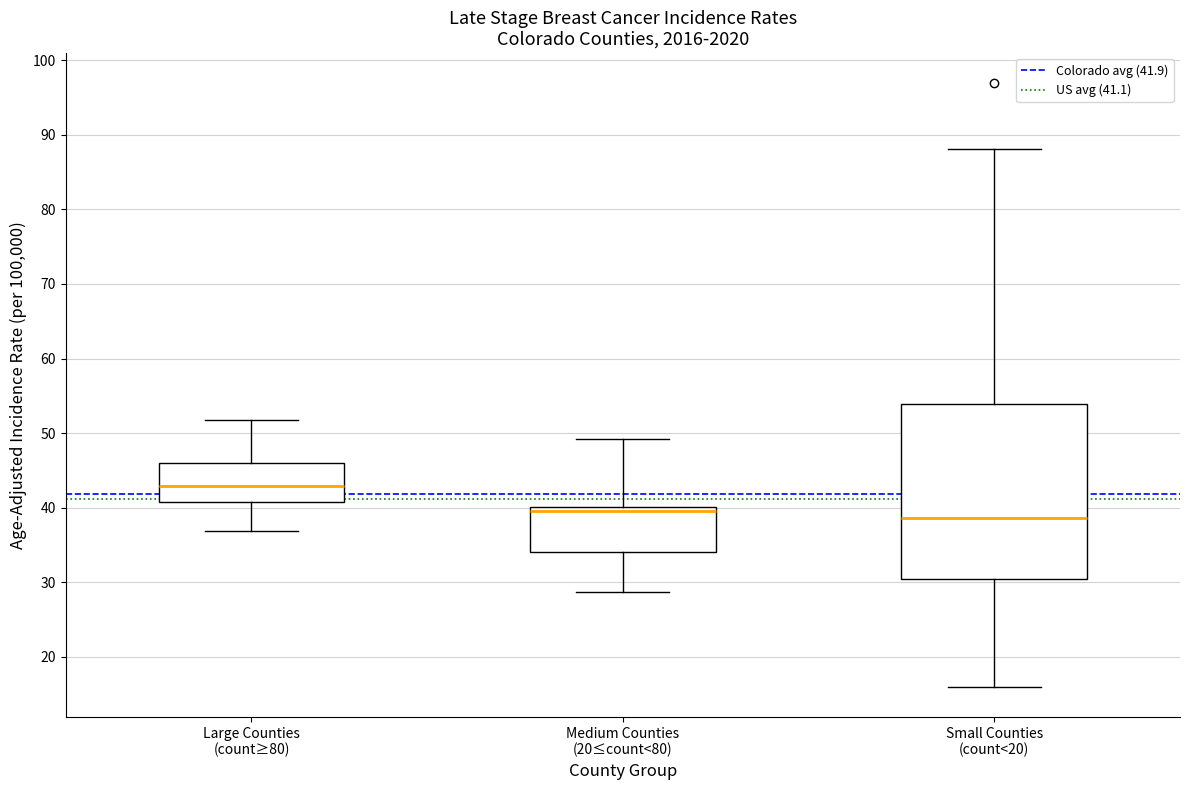

Where does the median line of the box for Large Counties (count≥80) sit on the y-axis? The values are not printed on the chart, so give them approximately, as read against the axis.

43